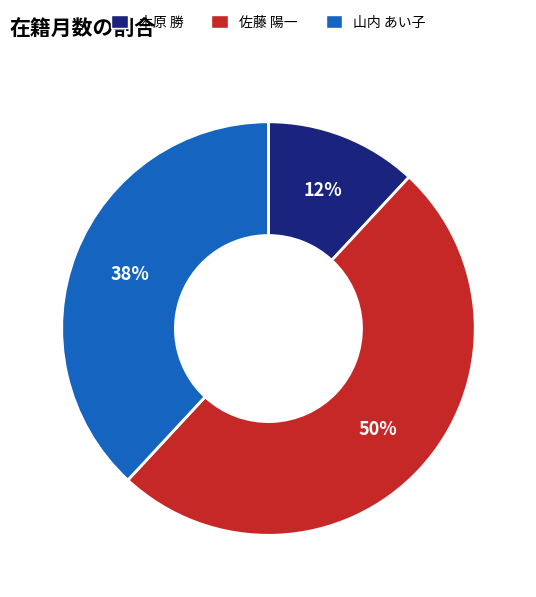

How many segments does this pie chart have?

3